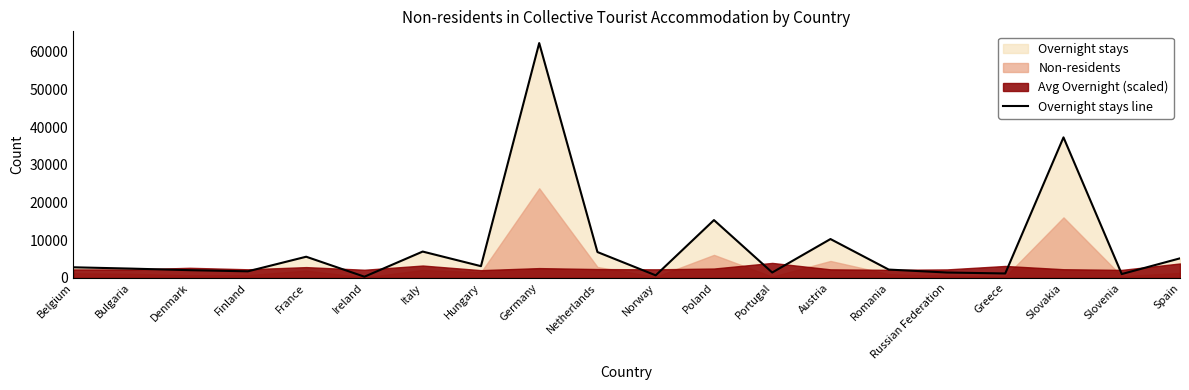

How many points are lower than both their immediate neighbors (excluding endpoints)?

7